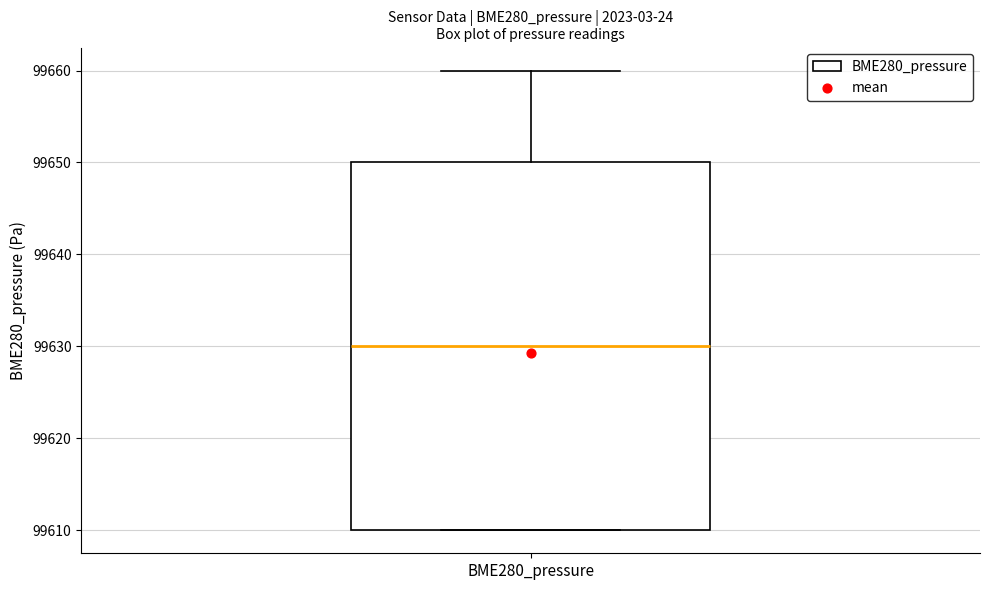

Read this box plot against the y-axis: the position of the median line, the range covered by the box, and the ends of both whiskers. The values are not printed on the chart, so give them approximately, as read against the axis.

median 99630, box 99610 to 99650, whiskers 99610 to 99660